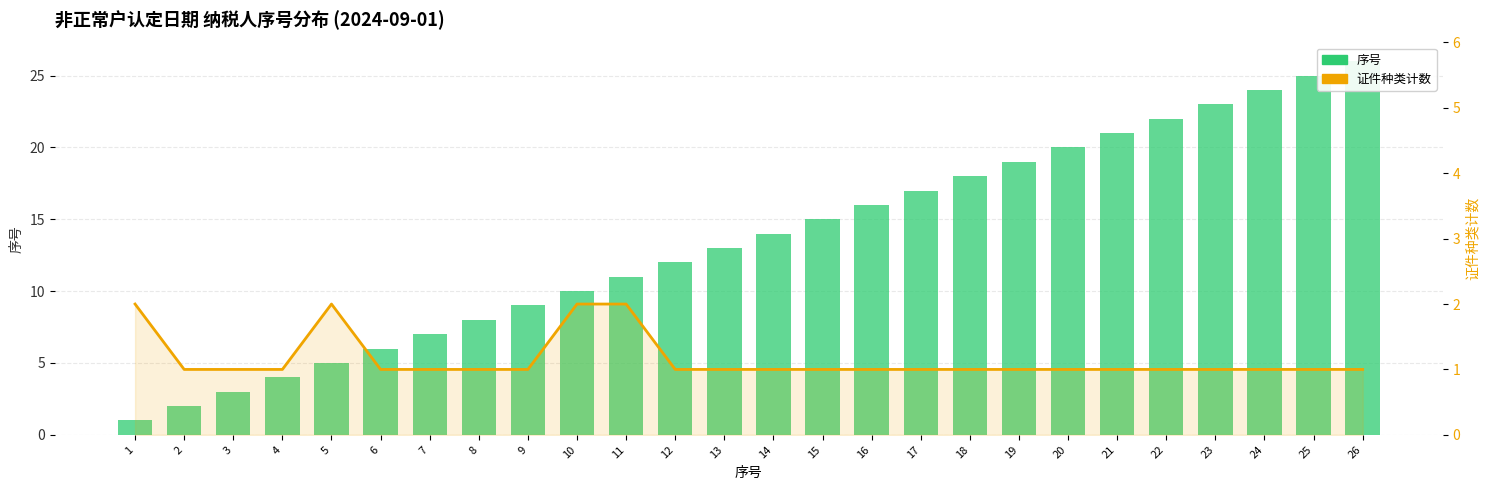

Read the 序号 value at 12.

12